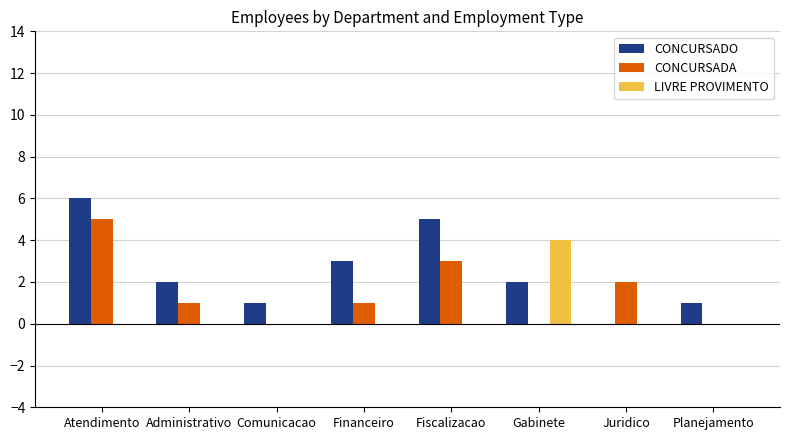

What is the total value across all series at Comunicacao?

1